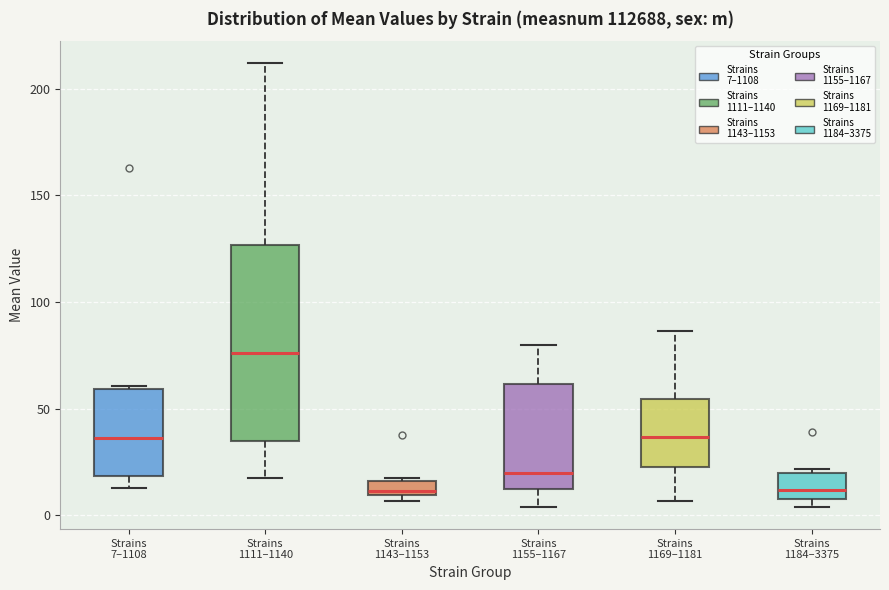

Comparing the boxes themselves (not the whiskers), which one is the tallest?

Strains 1111–1140